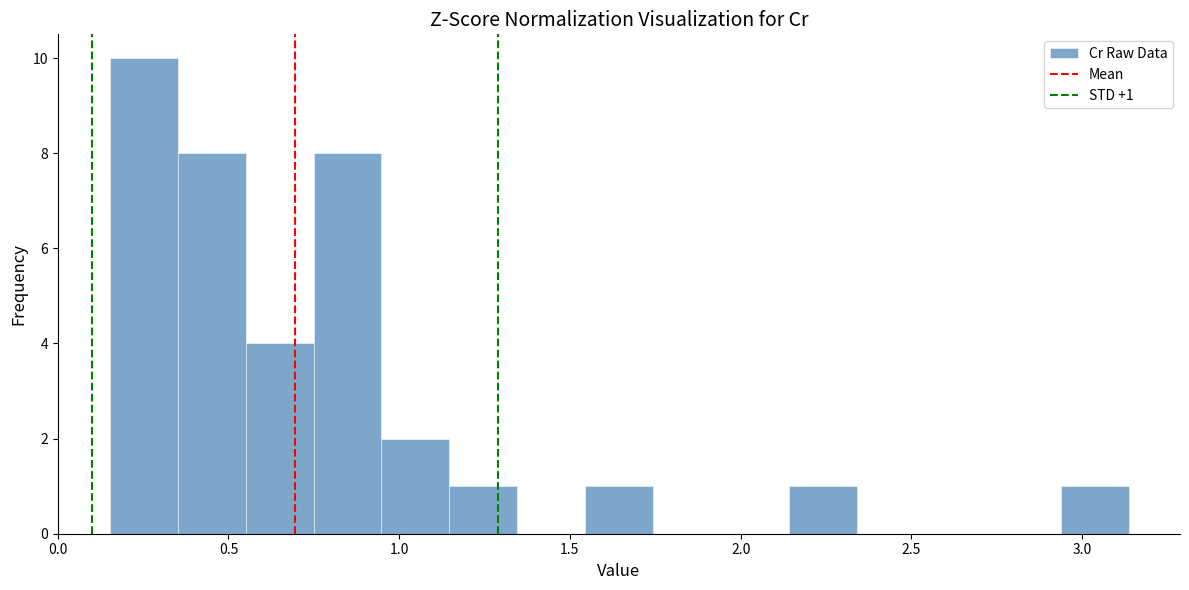

Around what value on the x-axis is the tallest bar? Give the approximate position of its centre, as read against the axis.

0.25